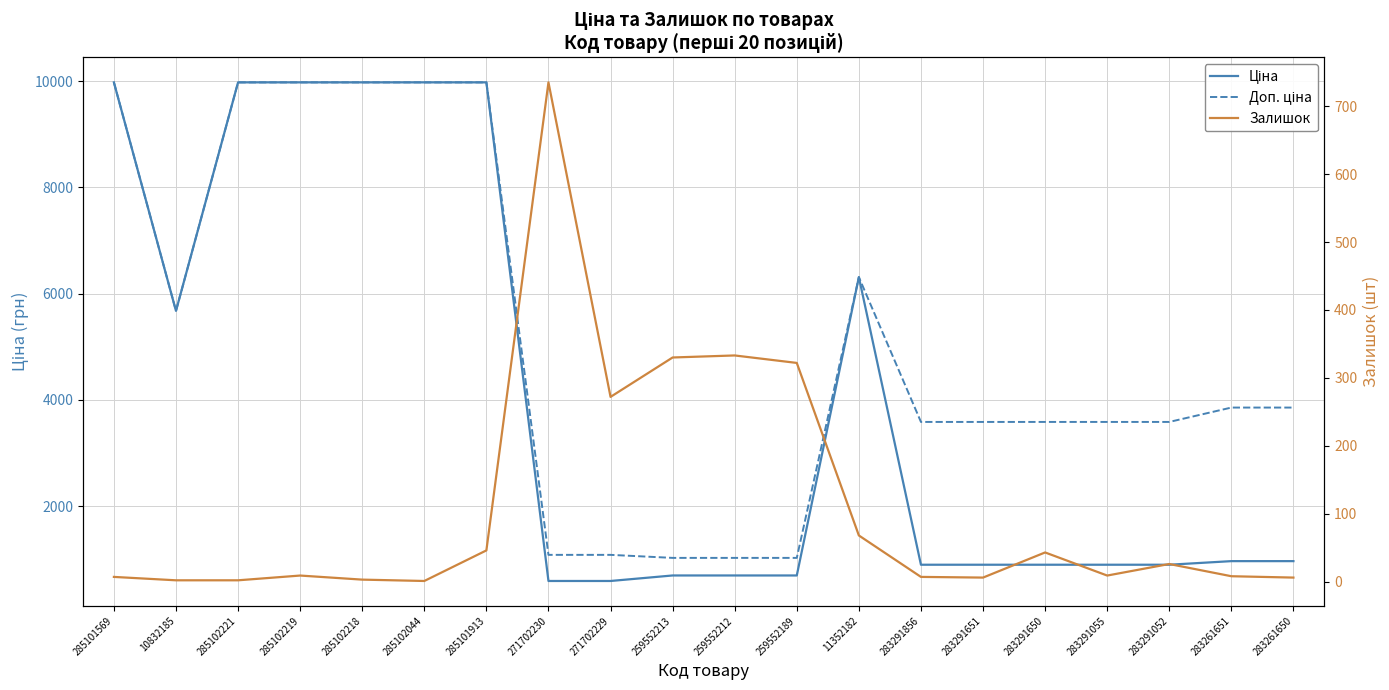

Which series ends up on top after the final intersection of Залишок and Ціна?

Ціна